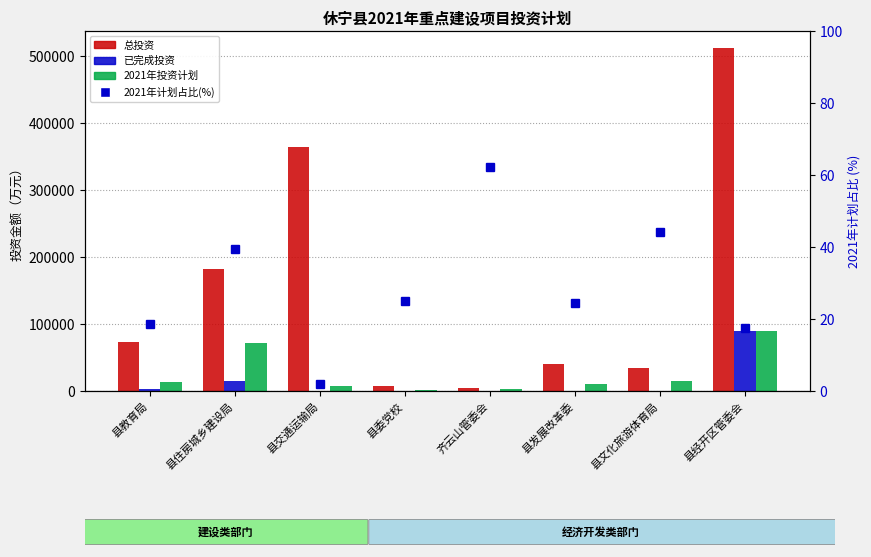

What position from the left is 县经开区管委会?

8